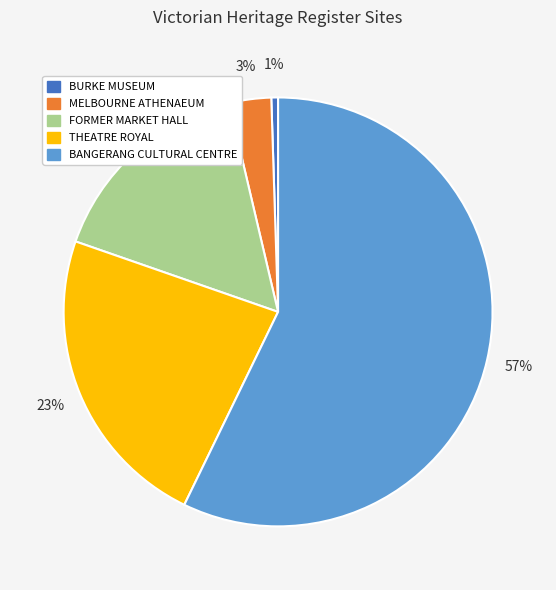

Is there any slice that represents more than half of the pie?

Yes